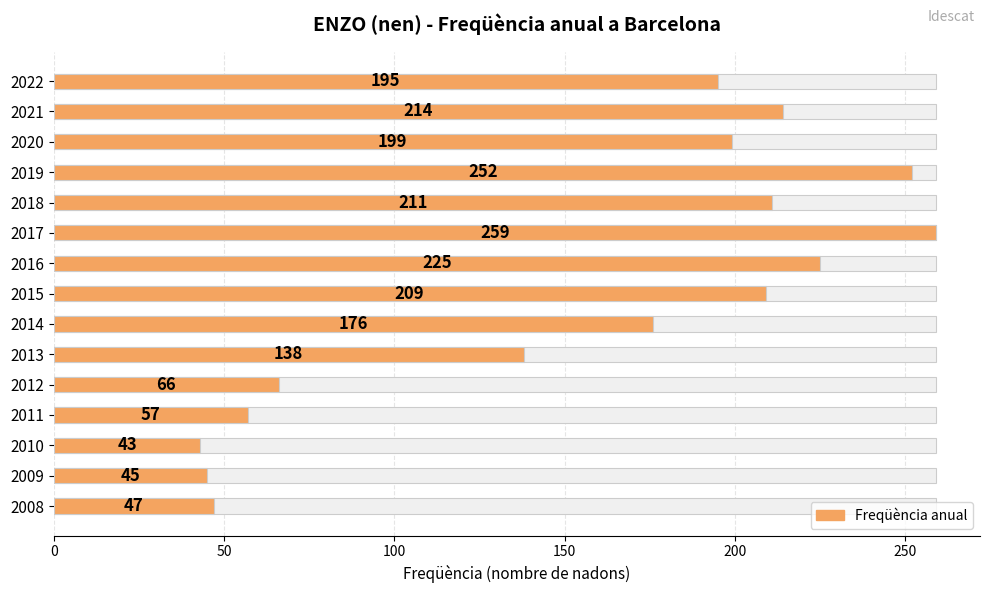

What is the difference between the values at 2013 and 2009?

93